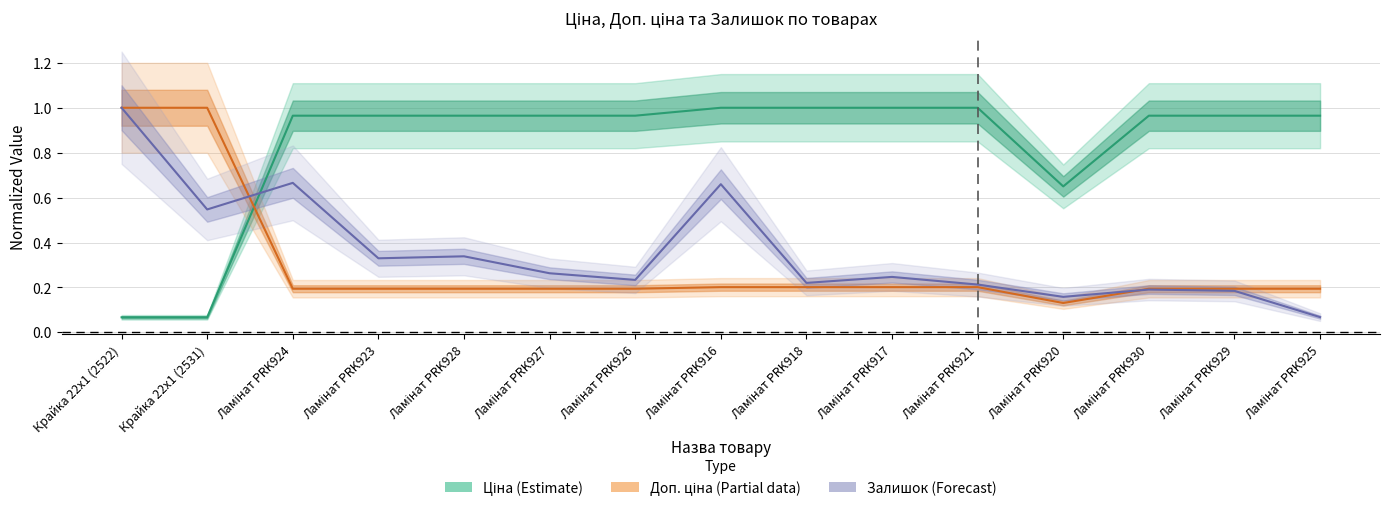

What position from the right is Ламінат PRK925?

1